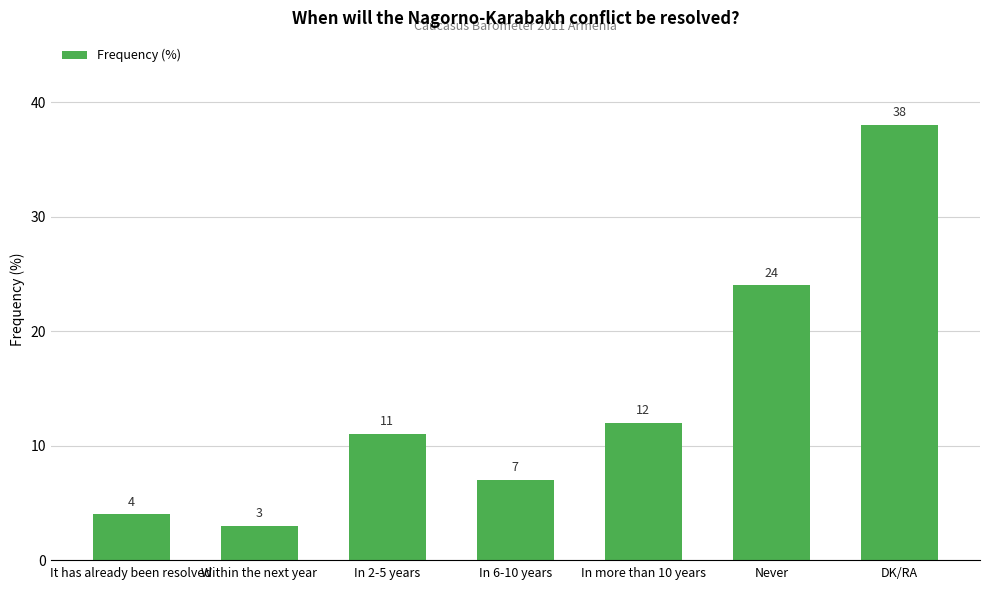

What is the average value?

14